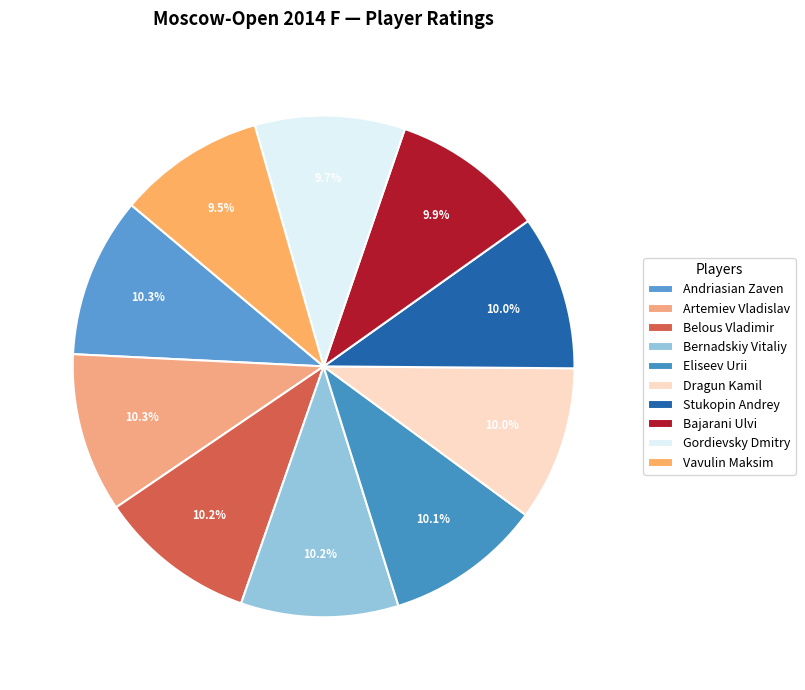

The Eliseev Urii slice represents 10% of the pie. True or false?

True